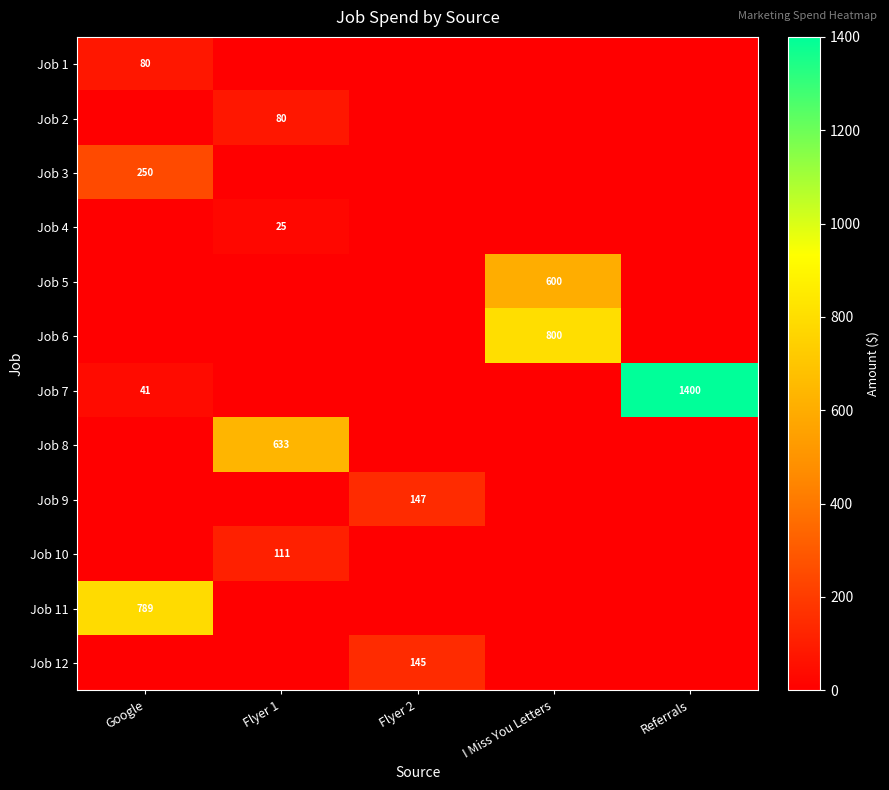

The Job 5 series shows 227 at I Miss You Letters. True or false?

False